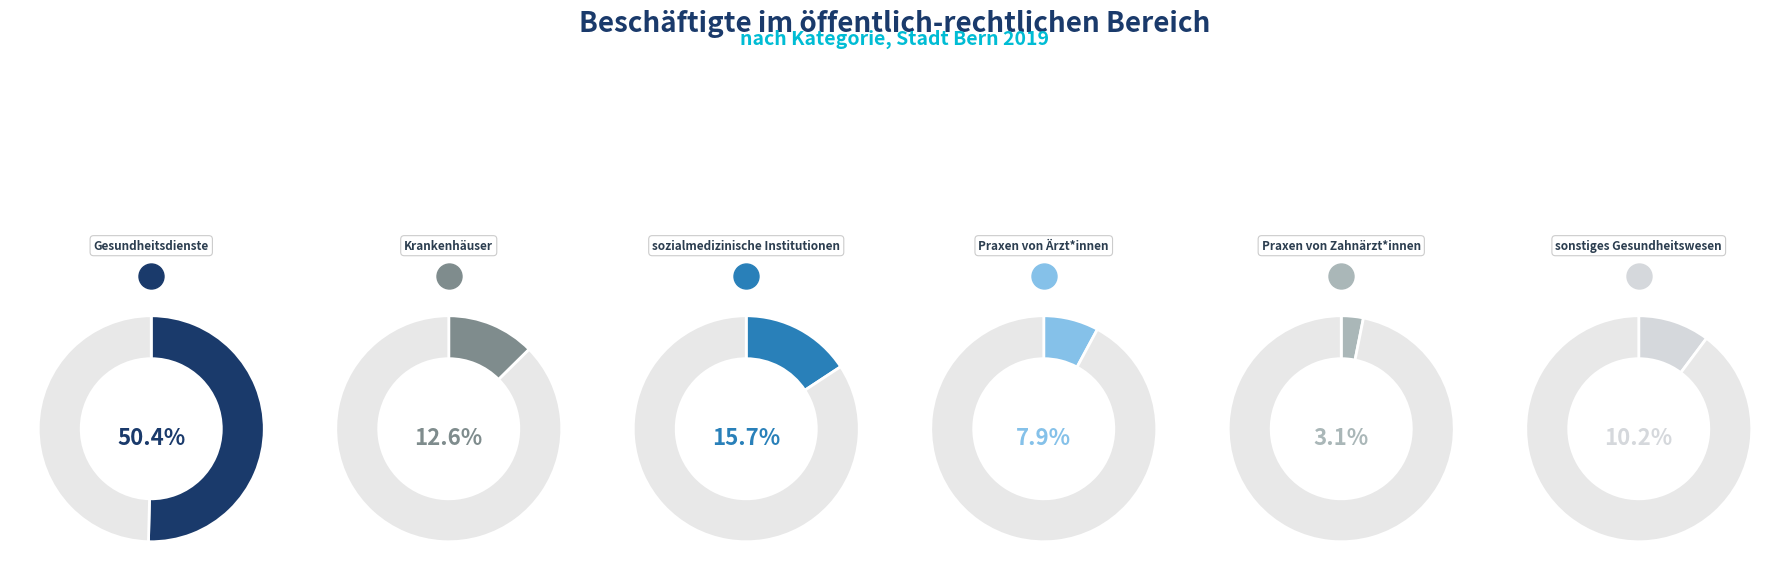

What percentage is the Praxen von Zahnärzt*innen slice, to the nearest percent?

3%